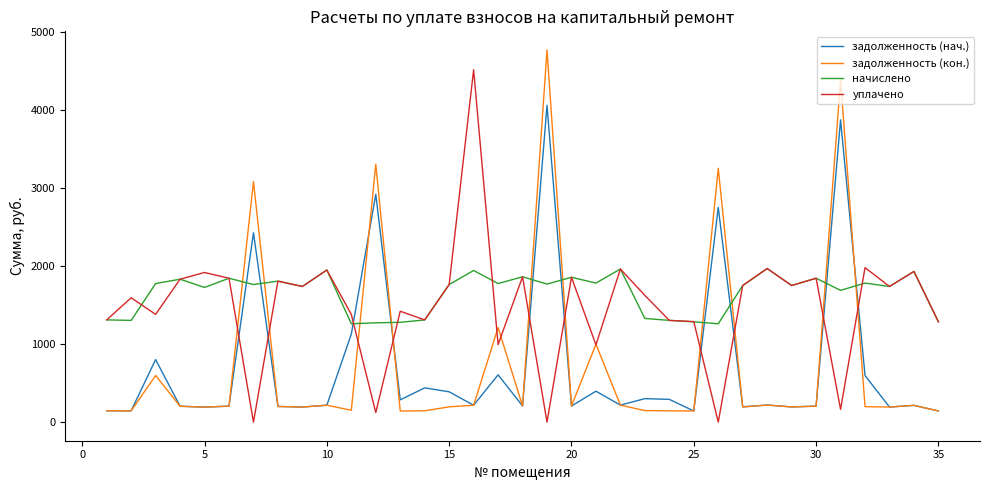

What is the maximum value for уплачено?

4516.6